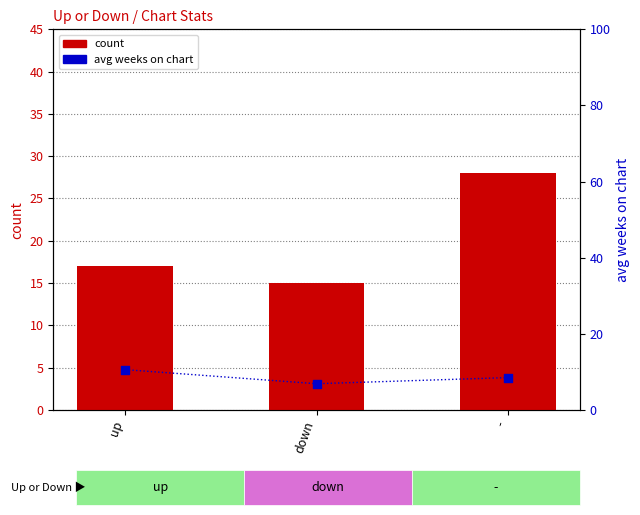

Which series contains the lowest Y value?

avg weeks on chart